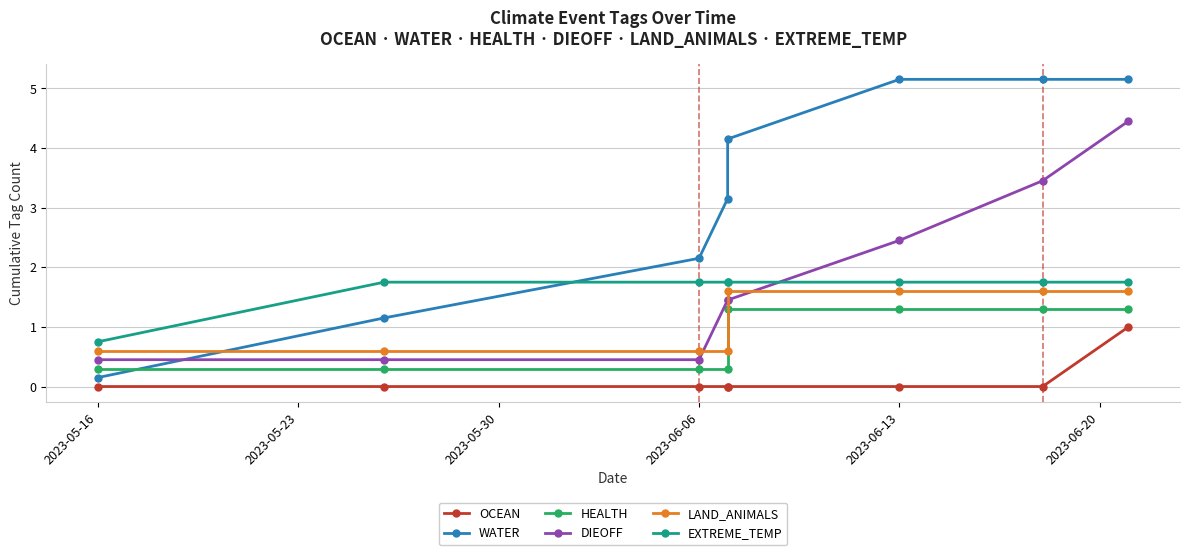

True or false: OCEAN and DIEOFF cross at least once.

False